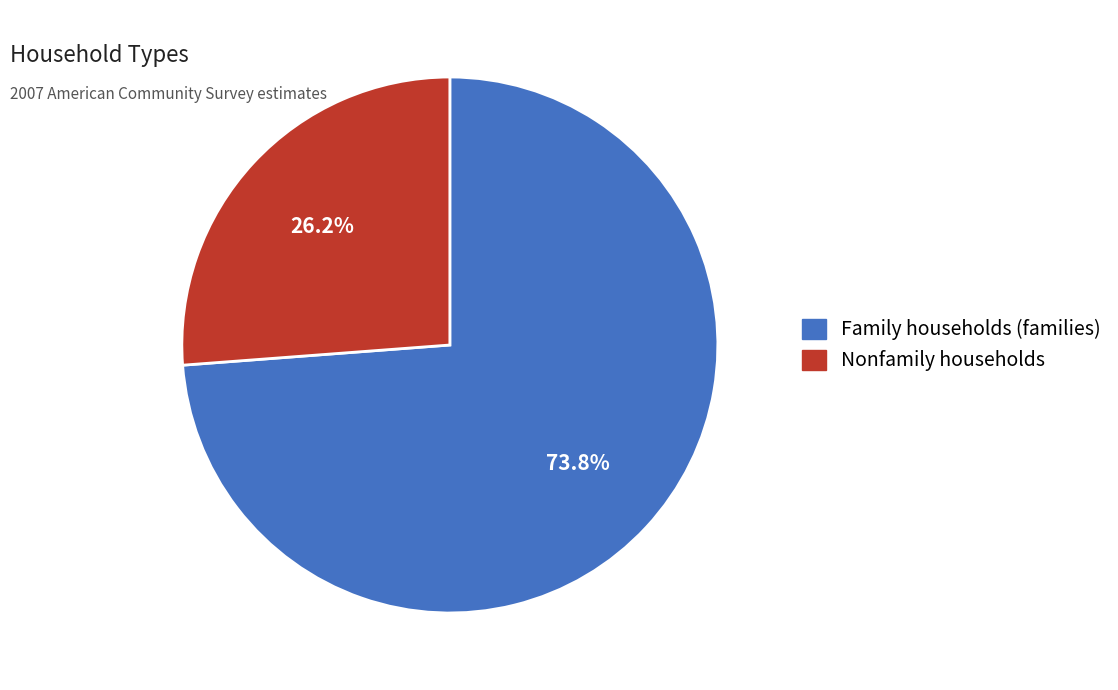

Combined, what portion of the pie is Nonfamily households and Family households (families)?

100.0%